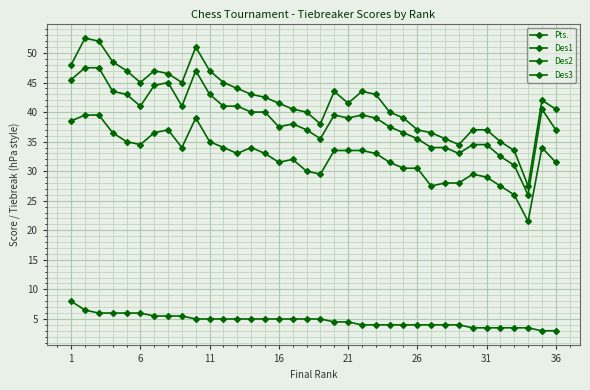

Does the chart have visible grid lines?

Yes